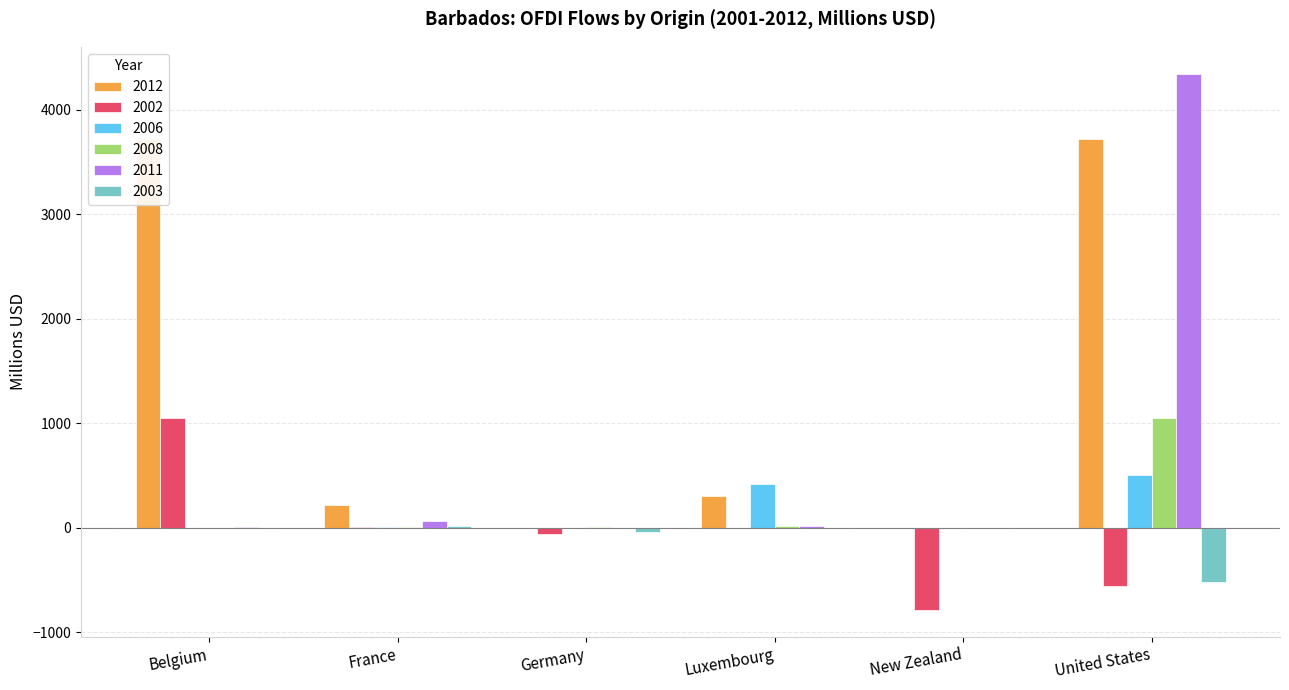

How many positive values does the 2006 series have?

5